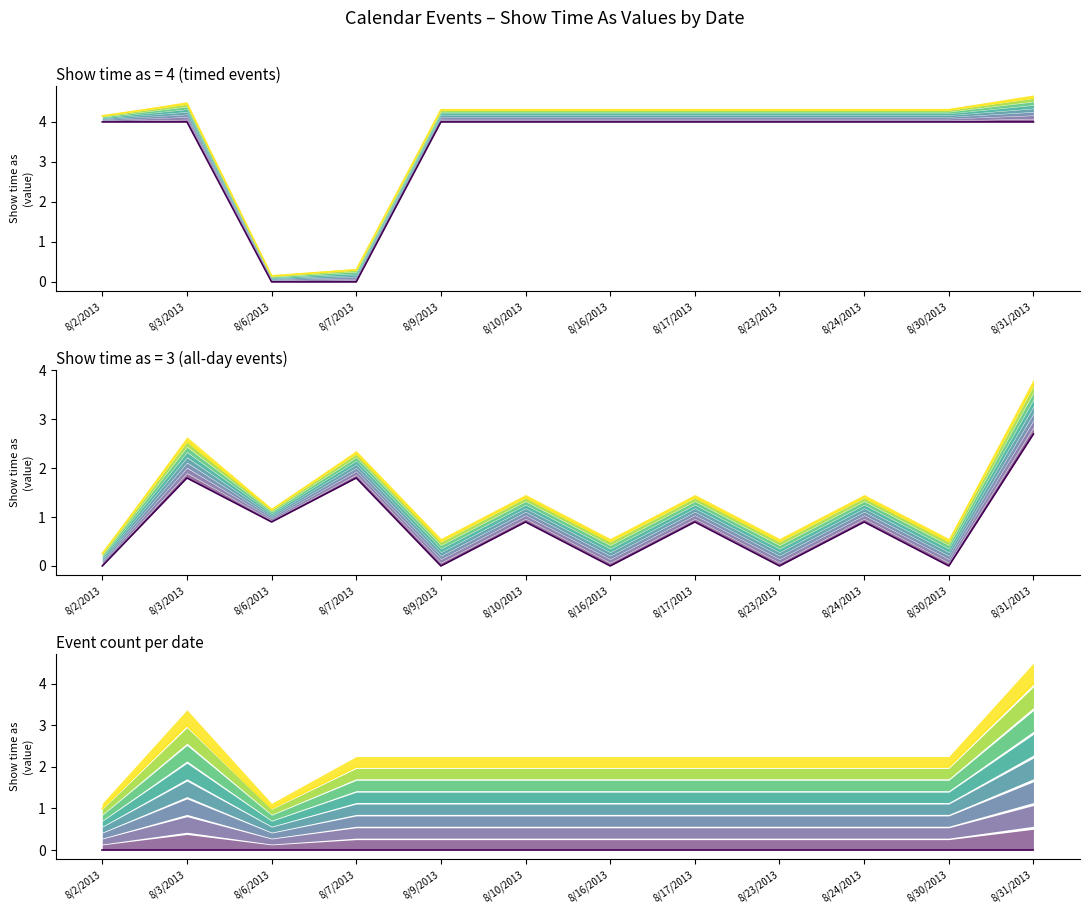

At which category does upper bound reach its first local valley?

8/6/2013